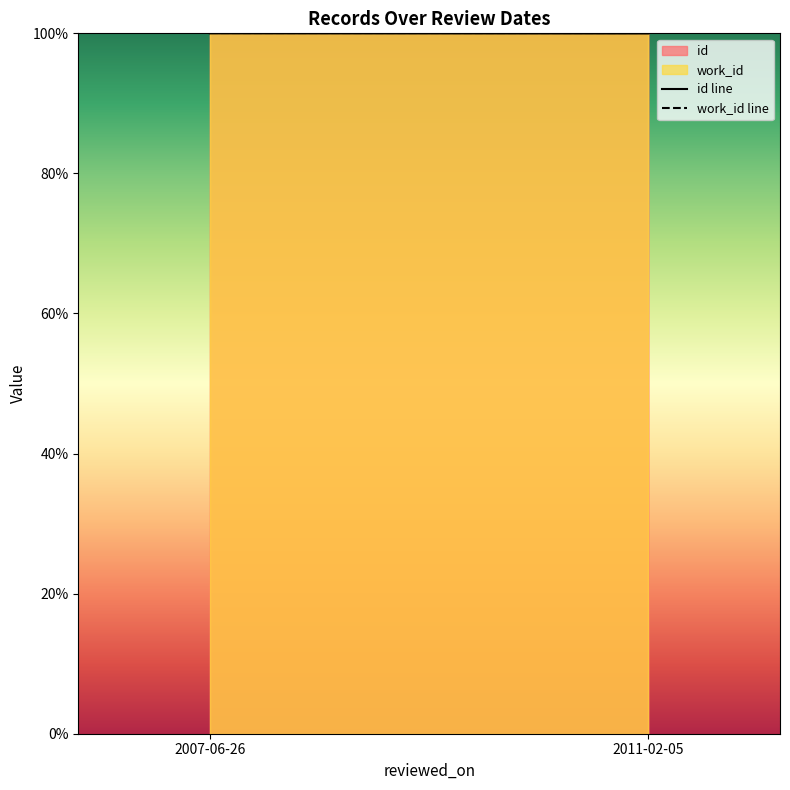

Which has a higher value, 2007-06-26 or 2011-02-05?

2007-06-26